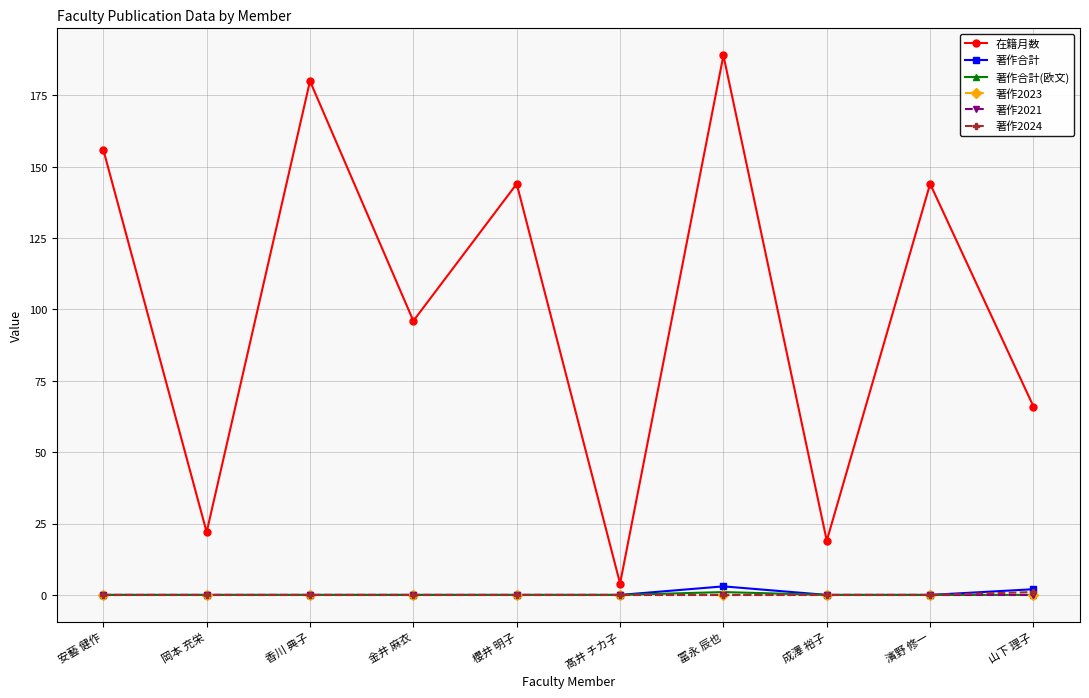

Is this an area chart (filled region under the line)?

No